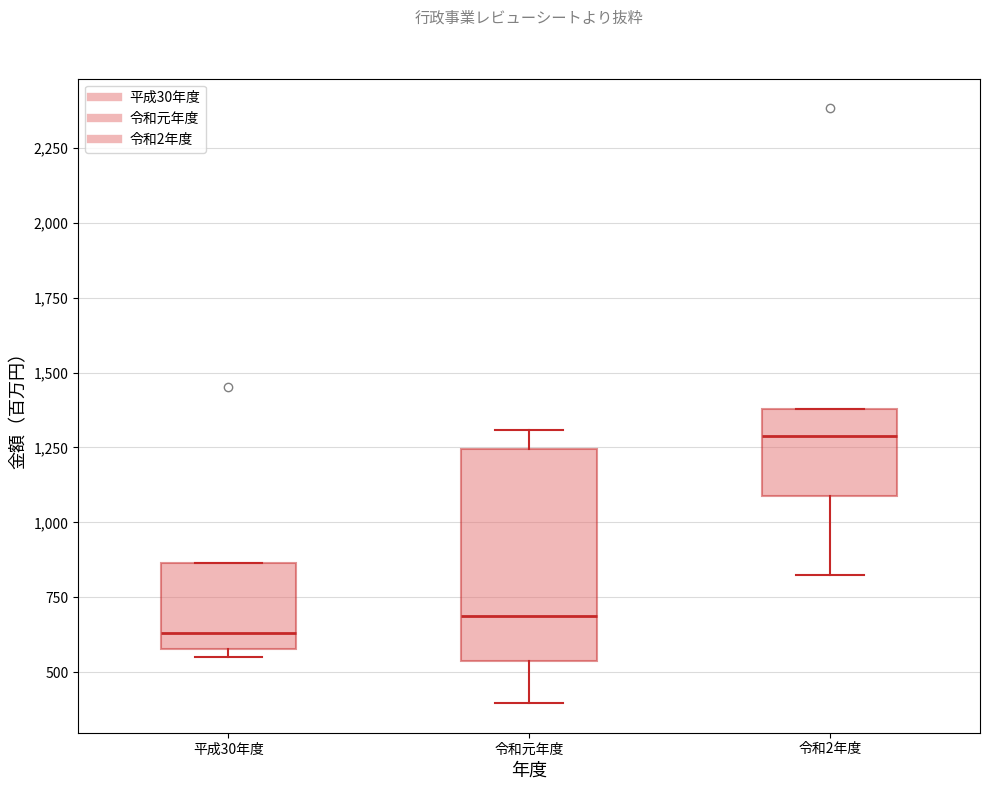

Reading left to right, transcribe this box plot: for each box, give where its median line is, the range the box spans, and where its two whiskers end, as read against the y-axis. The values are not printed on the chart, so give them approximately, as read against the axis.

平成30年度: median 650, box 600 to 850, whiskers 550 to 850
令和元年度: median 700, box 550 to 1250, whiskers 400 to 1300
令和2年度: median 1300, box 1100 to 1400, whiskers 850 to 1400